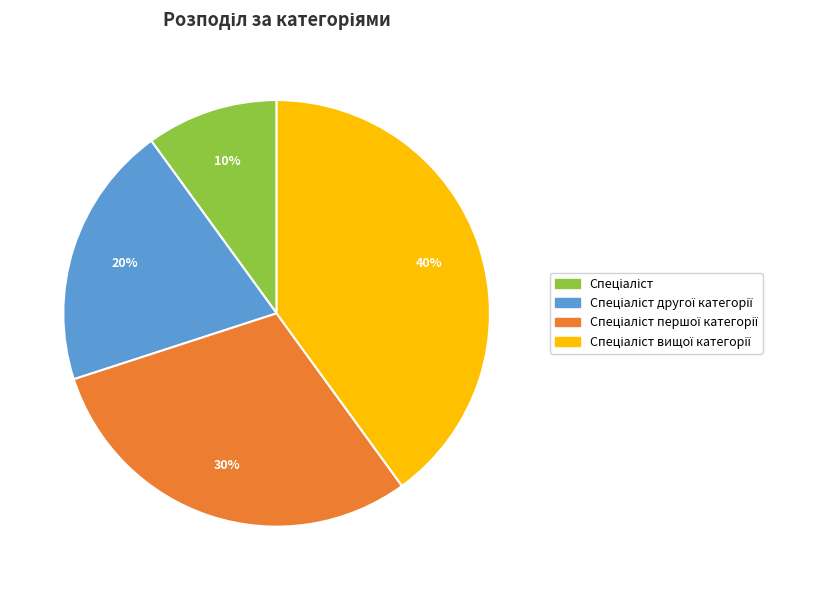

Is there any slice that represents more than half of the pie?

No